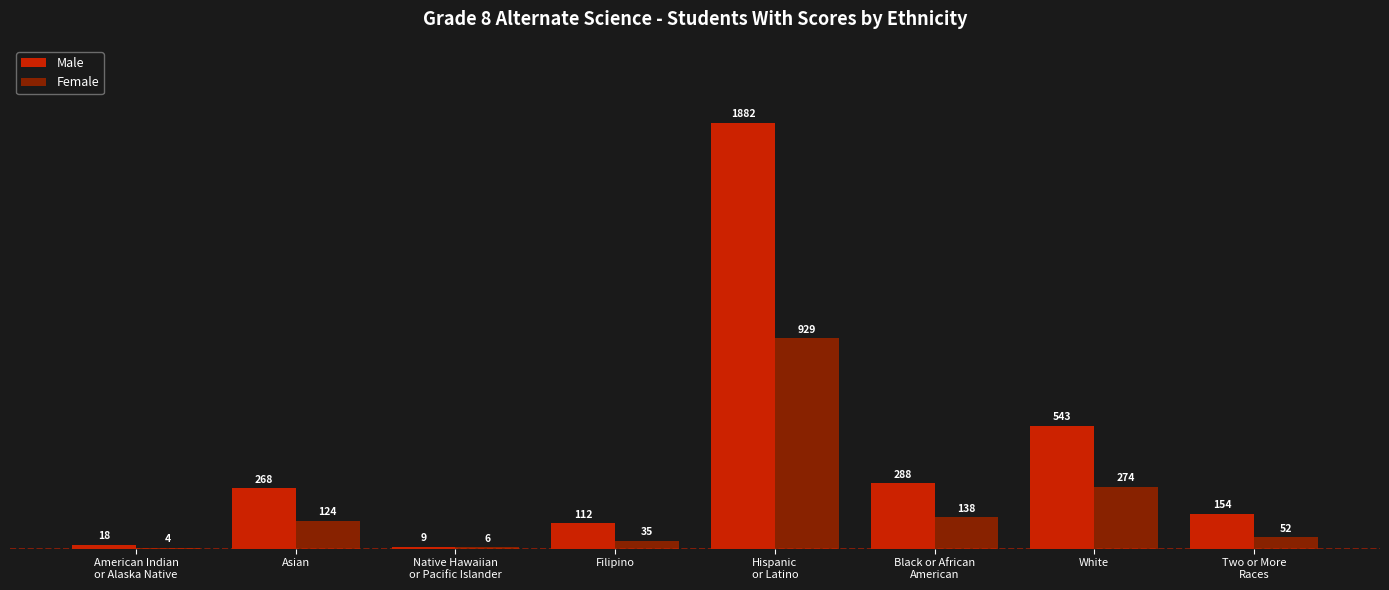

The value of Female at Asian is 124. True or false?

True